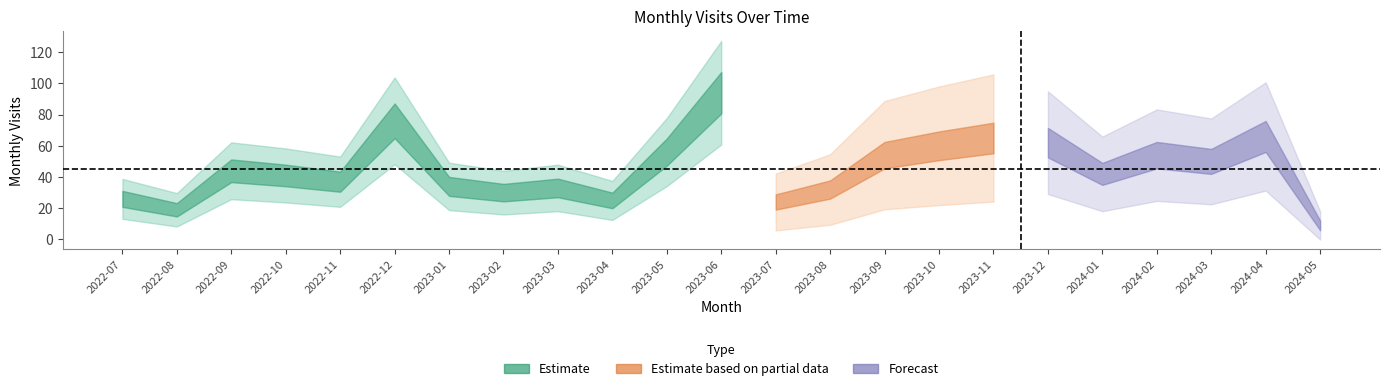

At which category does the chart reach its peak across all series?

2023-06